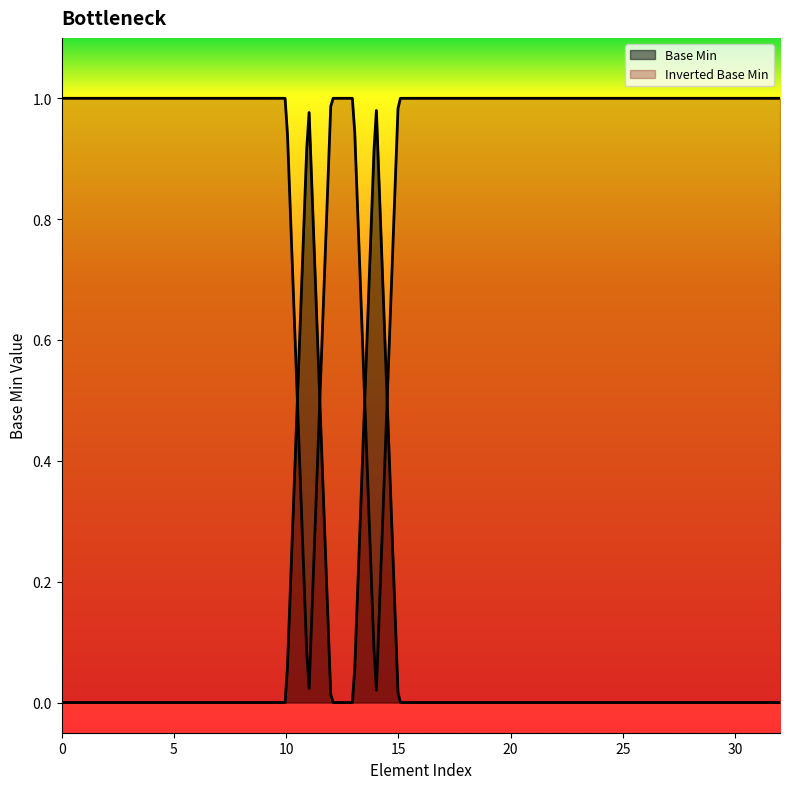

The chart shows a value of 0 at 0. True or false?

True